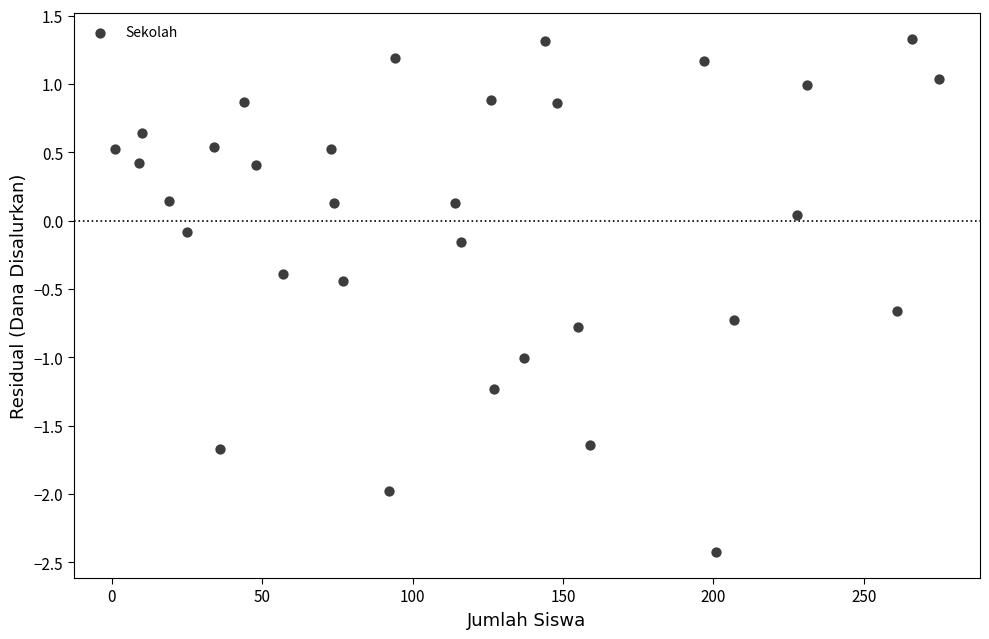

What is the range of X values (max minus min)?

274.0